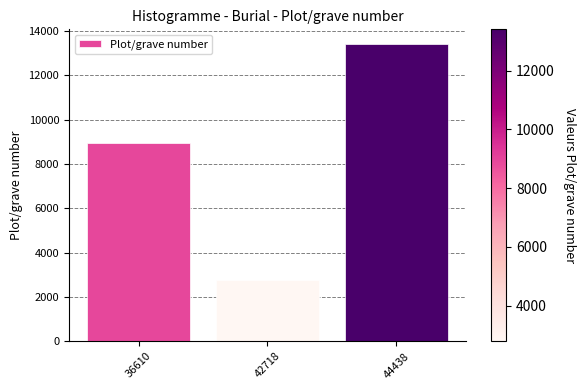

How many series are shown in this chart?

1